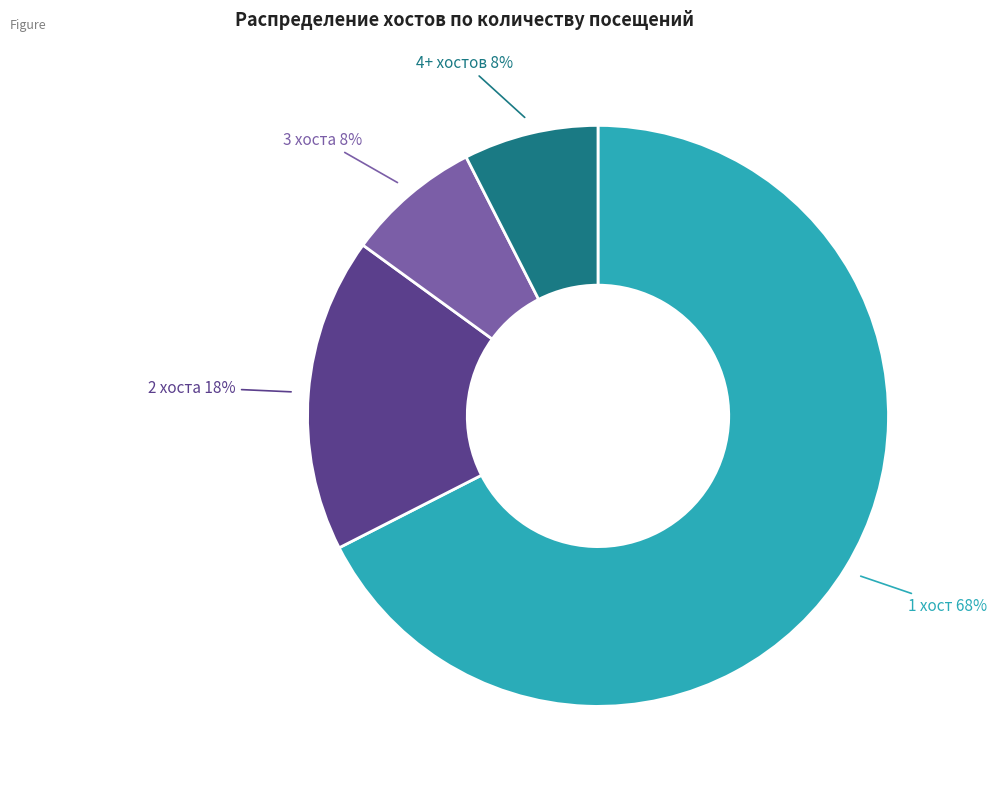

Is it true that 4+ хостов is 19% of the pie?

False